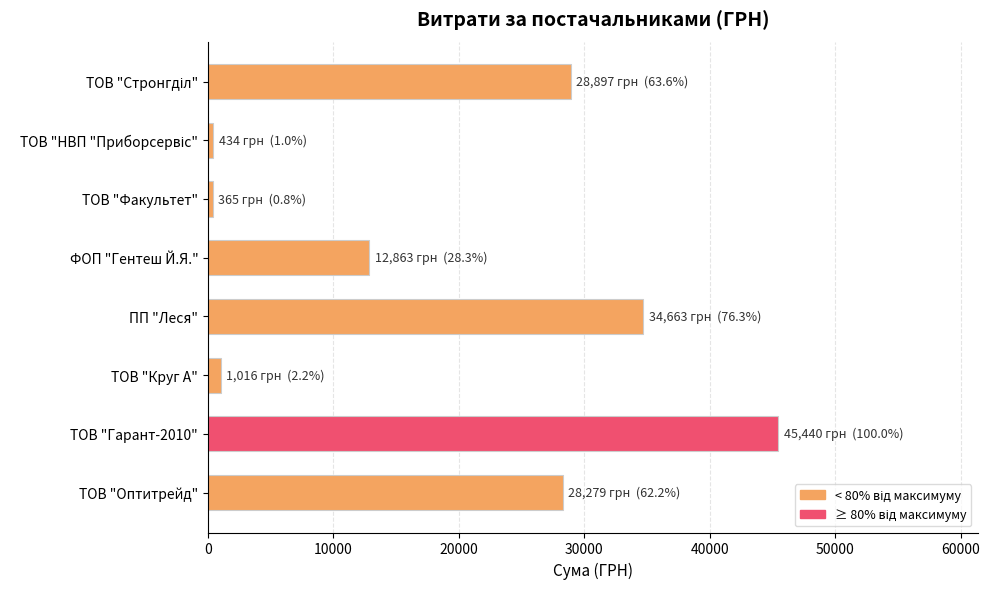

What is the label of the 6th bar from the top?

ТОВ "Круг А"